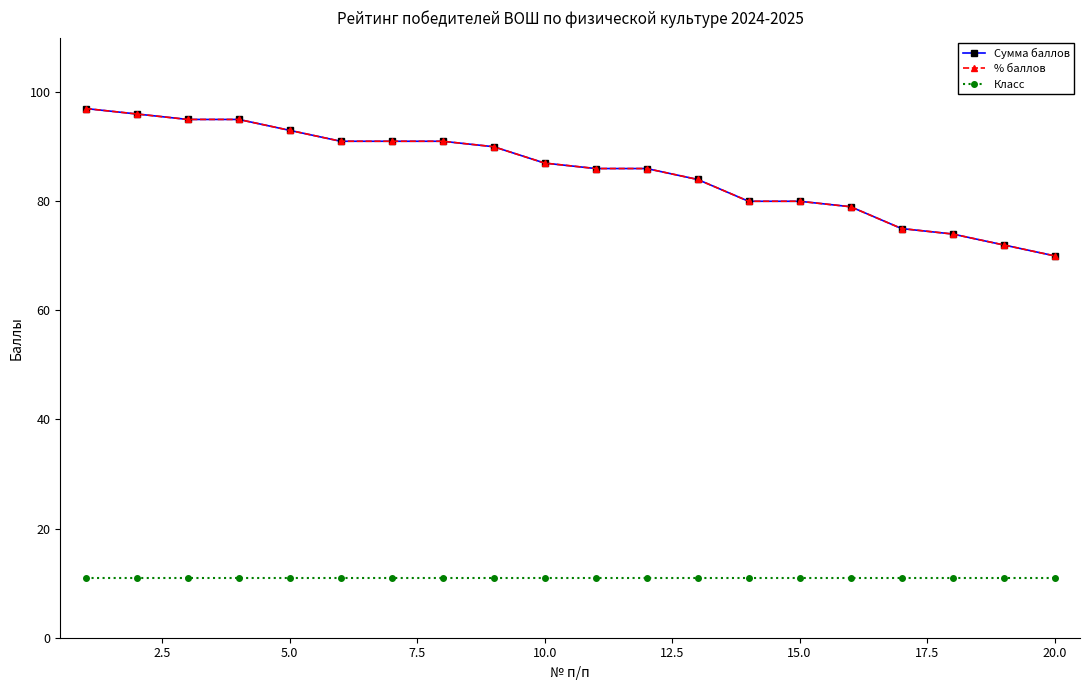

True or false: Класс and Сумма баллов cross at least once.

False